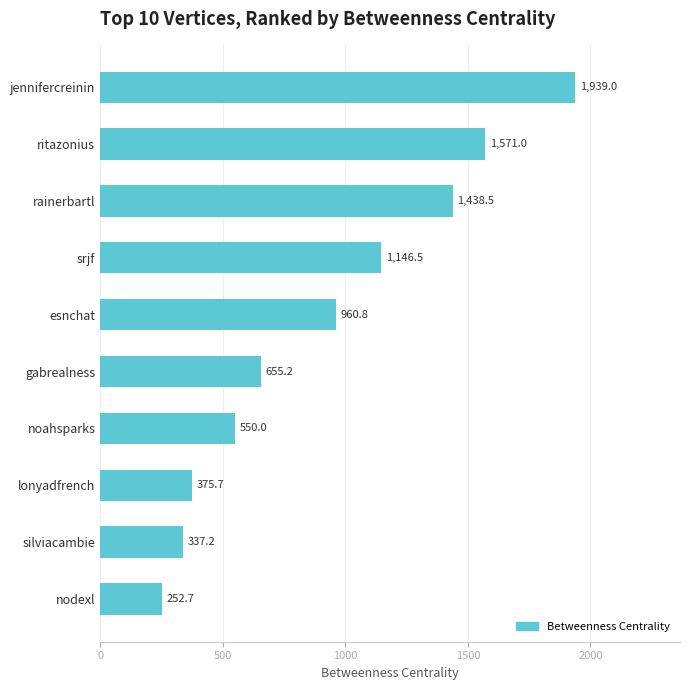

List the labels in order of value, largest first.

jennifercreinin, ritazonius, rainerbartl, srjf, esnchat, gabrealness, noahsparks, lonyadfrench, silviacambie, nodexl